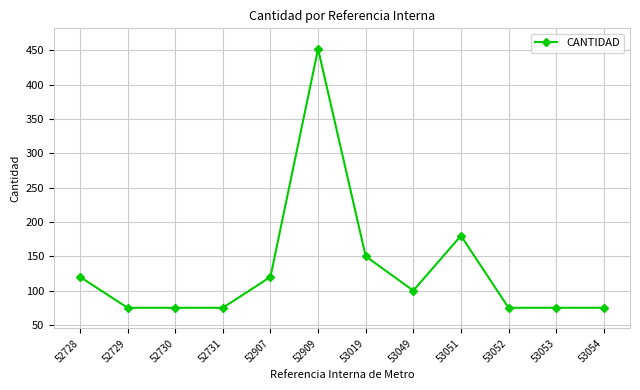

What is the value of the 6th point from the left?

452